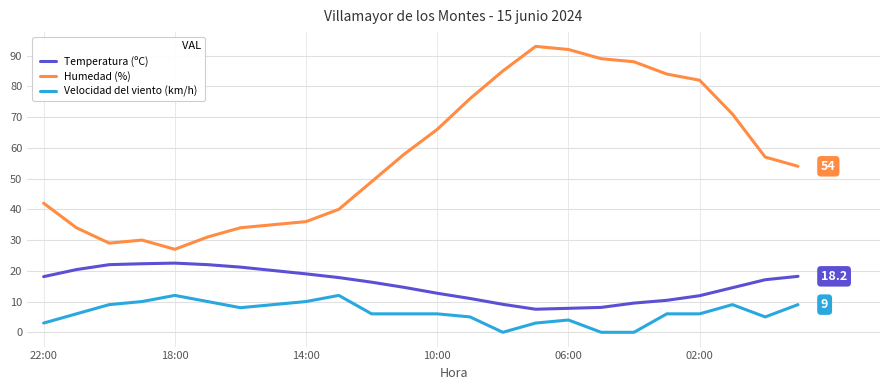

Which series has the widest spread of values?

Humedad (%)